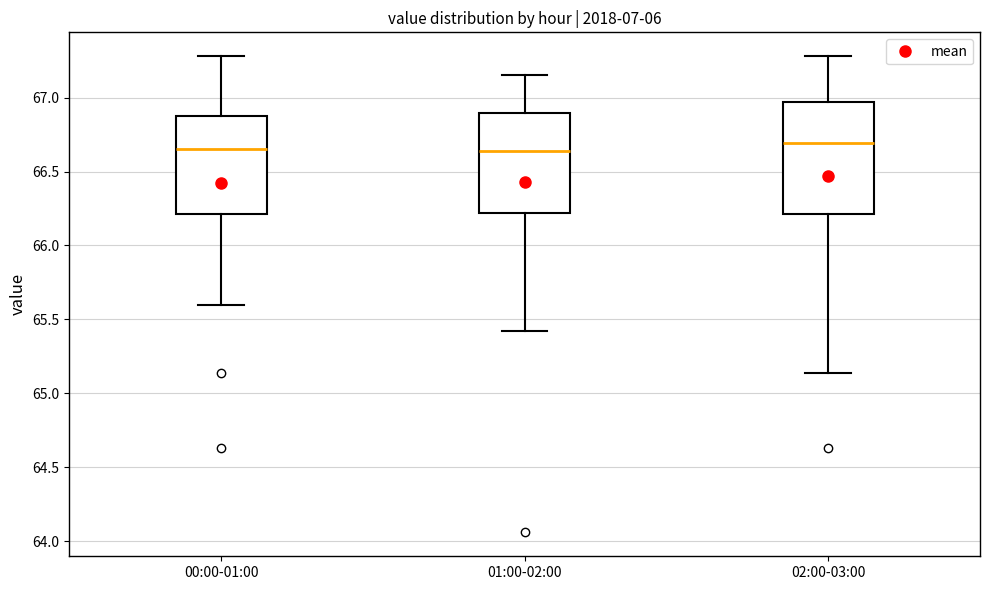

Which box is the tallest, from its lower edge to its upper edge?

02:00-03:00